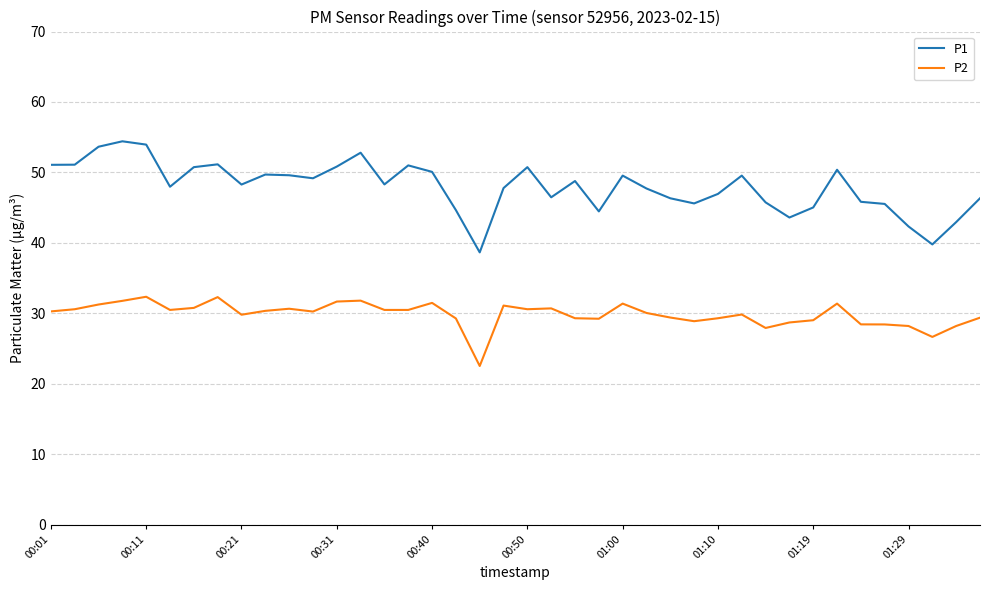

What is the highest value of the P1 series?

54.4